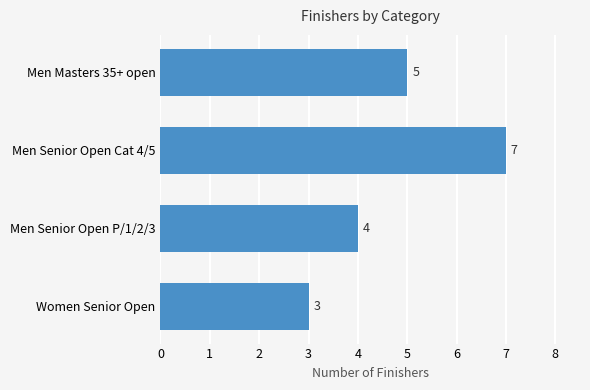

Reading top to bottom, extract all data points from this chart.

5	7	4	3